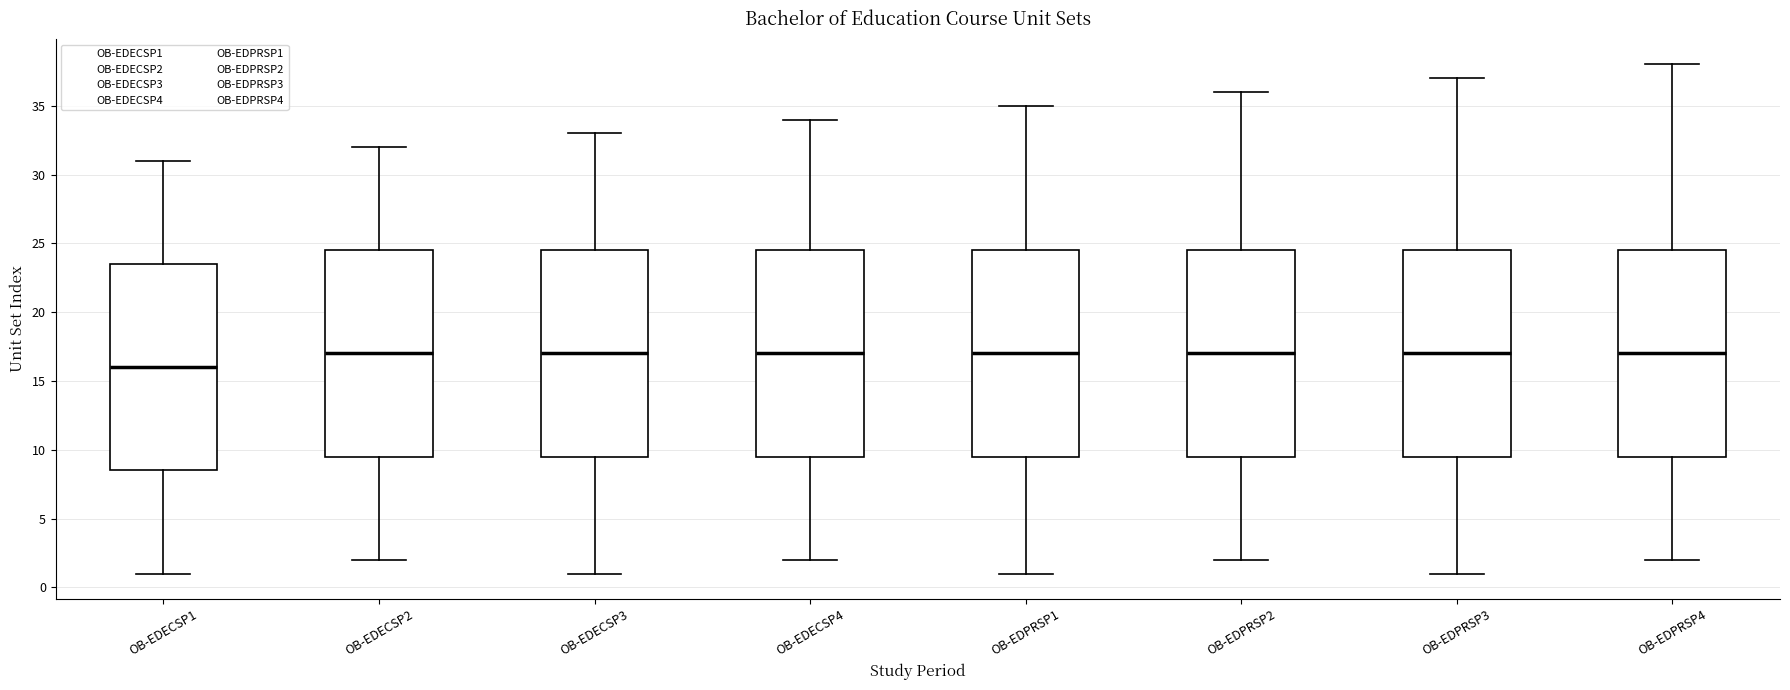

Reading left to right, read every box against the y-axis: the position of its median line, the range the box covers, and the ends of its whiskers. The values are not printed on the chart, so give them approximately, as read against the axis.

OB-EDECSP1: median 16.0, box 8.5 to 23.5, whiskers 1.0 to 31.0
OB-EDECSP2: median 17.0, box 9.5 to 24.5, whiskers 2.0 to 32.0
OB-EDECSP3: median 17.0, box 9.5 to 24.5, whiskers 1.0 to 33.0
OB-EDECSP4: median 17.0, box 9.5 to 24.5, whiskers 2.0 to 34.0
OB-EDPRSP1: median 17.0, box 9.5 to 24.5, whiskers 1.0 to 35.0
OB-EDPRSP2: median 17.0, box 9.5 to 24.5, whiskers 2.0 to 36.0
OB-EDPRSP3: median 17.0, box 9.5 to 24.5, whiskers 1.0 to 37.0
OB-EDPRSP4: median 17.0, box 9.5 to 24.5, whiskers 2.0 to 38.0